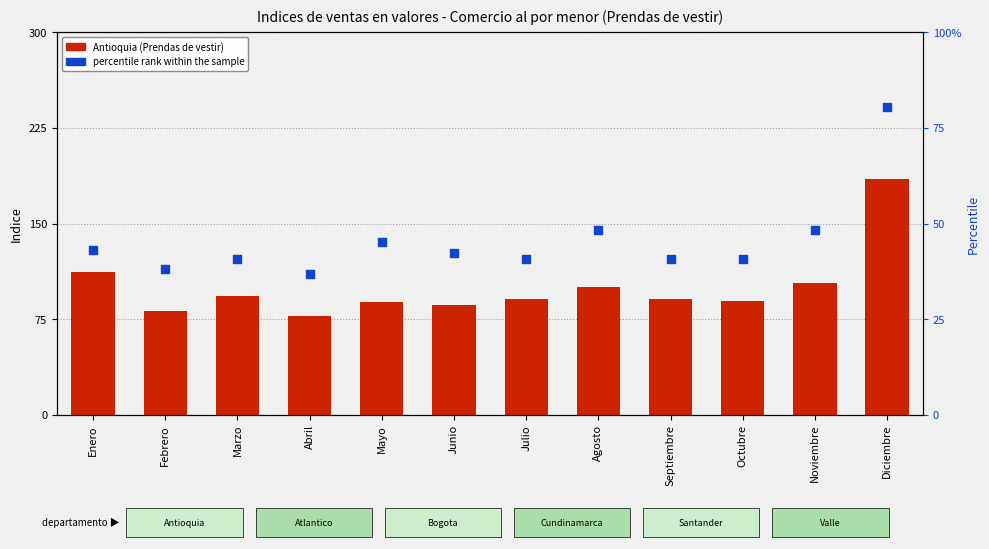

Which series has the largest total across all categories?

Antioquia (Prendas de vestir)